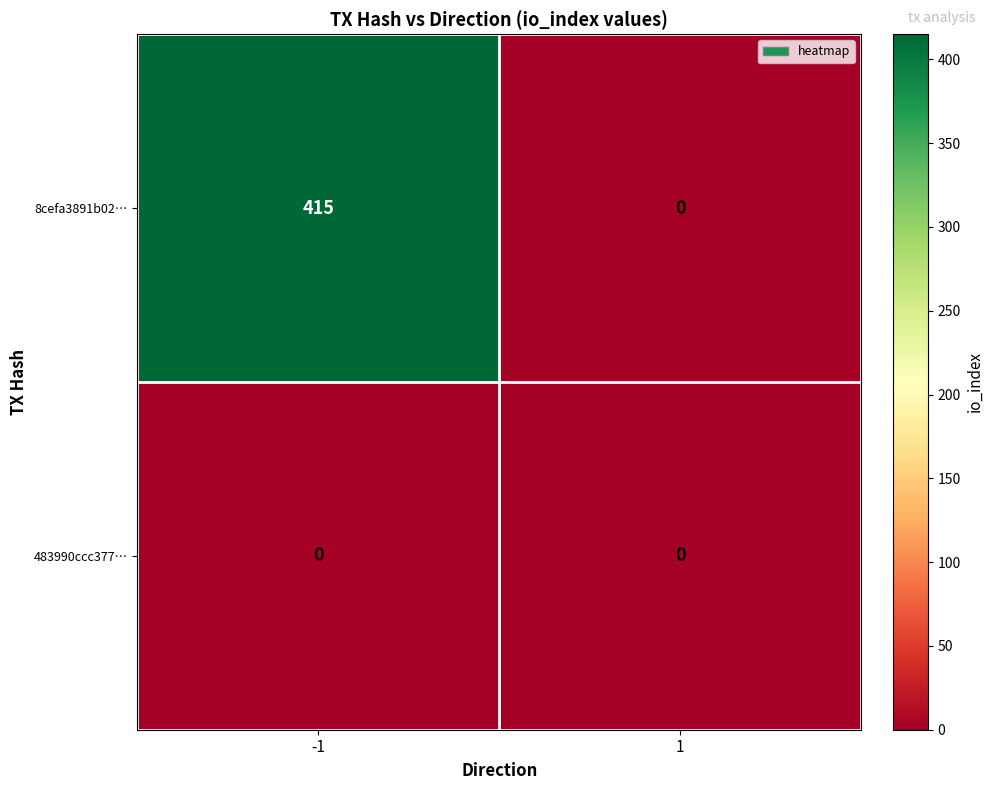

Which series has the largest total across all categories?

8cefa3891b02…